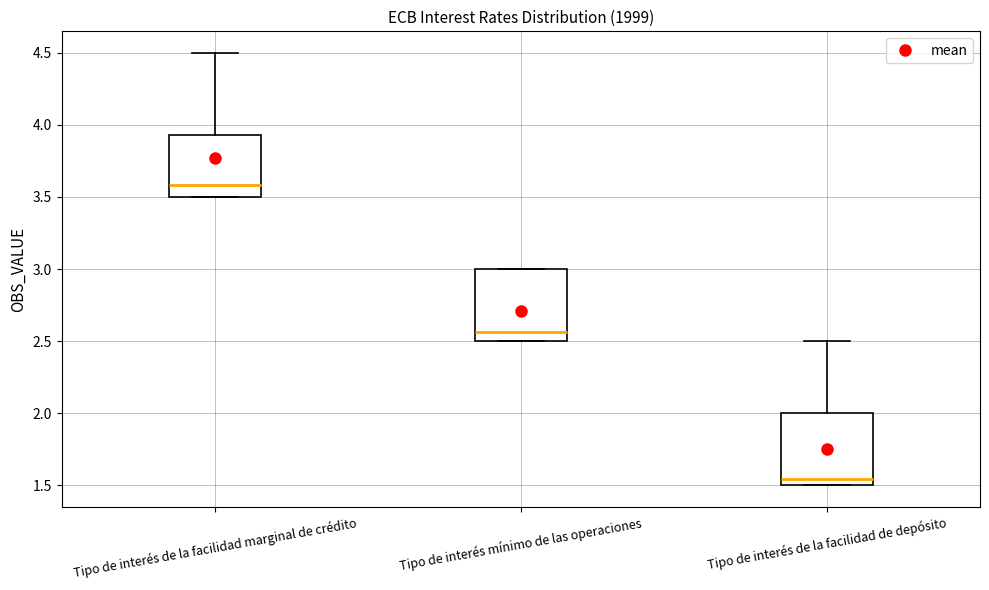

Which box's median line is the lowest?

Tipo de interés de la facilidad de depósito